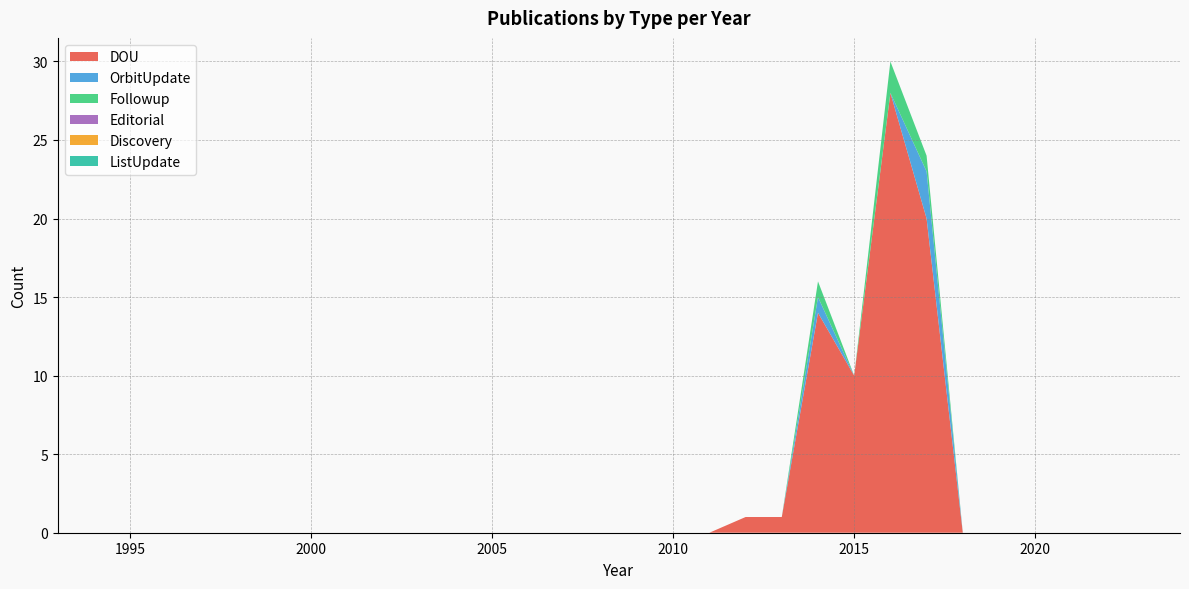

Reading left to right, list all the values displayed in this chart.

DOU: 1993=0	1994=0	1995=0	1996=0	1997=0	1998=0	1999=0	2000=0	2001=0	2002=0	2003=0	2004=0	2005=0	2006=0	2007=0	2008=0	2009=0	2010=0	2011=0	2012=1	2013=1	2014=14	2015=10	2016=28	2017=20	2018=0	2019=0	2020=0	2021=0	2022=0	2023=0	2024=0
OrbitUpdate: 1993=0	1994=0	1995=0	1996=0	1997=0	1998=0	1999=0	2000=0	2001=0	2002=0	2003=0	2004=0	2005=0	2006=0	2007=0	2008=0	2009=0	2010=0	2011=0	2012=0	2013=0	2014=1	2015=0	2016=0	2017=3	2018=0	2019=0	2020=0	2021=0	2022=0	2023=0	2024=0
Followup: 1993=0	1994=0	1995=0	1996=0	1997=0	1998=0	1999=0	2000=0	2001=0	2002=0	2003=0	2004=0	2005=0	2006=0	2007=0	2008=0	2009=0	2010=0	2011=0	2012=0	2013=0	2014=1	2015=0	2016=2	2017=1	2018=0	2019=0	2020=0	2021=0	2022=0	2023=0	2024=0
Editorial: 1993=0	1994=0	1995=0	1996=0	1997=0	1998=0	1999=0	2000=0	2001=0	2002=0	2003=0	2004=0	2005=0	2006=0	2007=0	2008=0	2009=0	2010=0	2011=0	2012=0	2013=0	2014=0	2015=0	2016=0	2017=0	2018=0	2019=0	2020=0	2021=0	2022=0	2023=0	2024=0
Discovery: 1993=0	1994=0	1995=0	1996=0	1997=0	1998=0	1999=0	2000=0	2001=0	2002=0	2003=0	2004=0	2005=0	2006=0	2007=0	2008=0	2009=0	2010=0	2011=0	2012=0	2013=0	2014=0	2015=0	2016=0	2017=0	2018=0	2019=0	2020=0	2021=0	2022=0	2023=0	2024=0
ListUpdate: 1993=0	1994=0	1995=0	1996=0	1997=0	1998=0	1999=0	2000=0	2001=0	2002=0	2003=0	2004=0	2005=0	2006=0	2007=0	2008=0	2009=0	2010=0	2011=0	2012=0	2013=0	2014=0	2015=0	2016=0	2017=0	2018=0	2019=0	2020=0	2021=0	2022=0	2023=0	2024=0